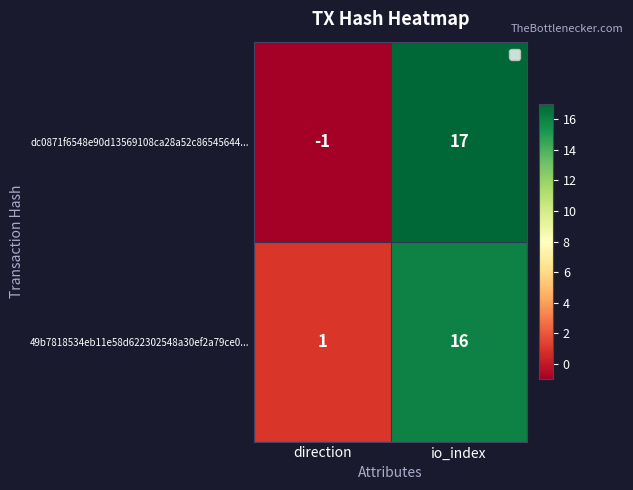

What is the sum of all dc0871f6548e90d13569108ca28a52c86545644... values?

16